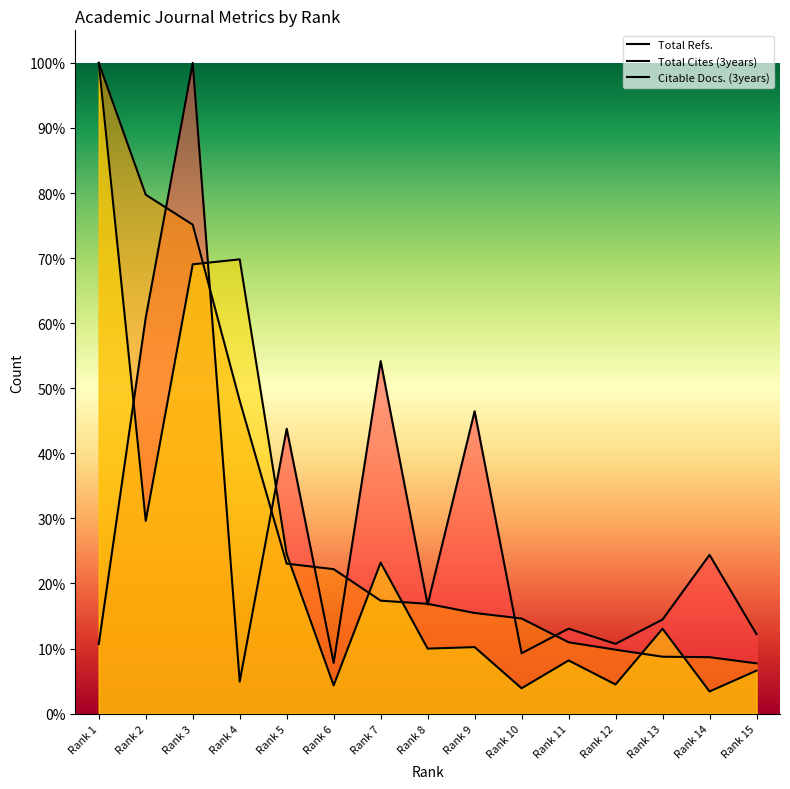

What is the value of the Total Cites (3years) point at the 9th from the left?

0.2